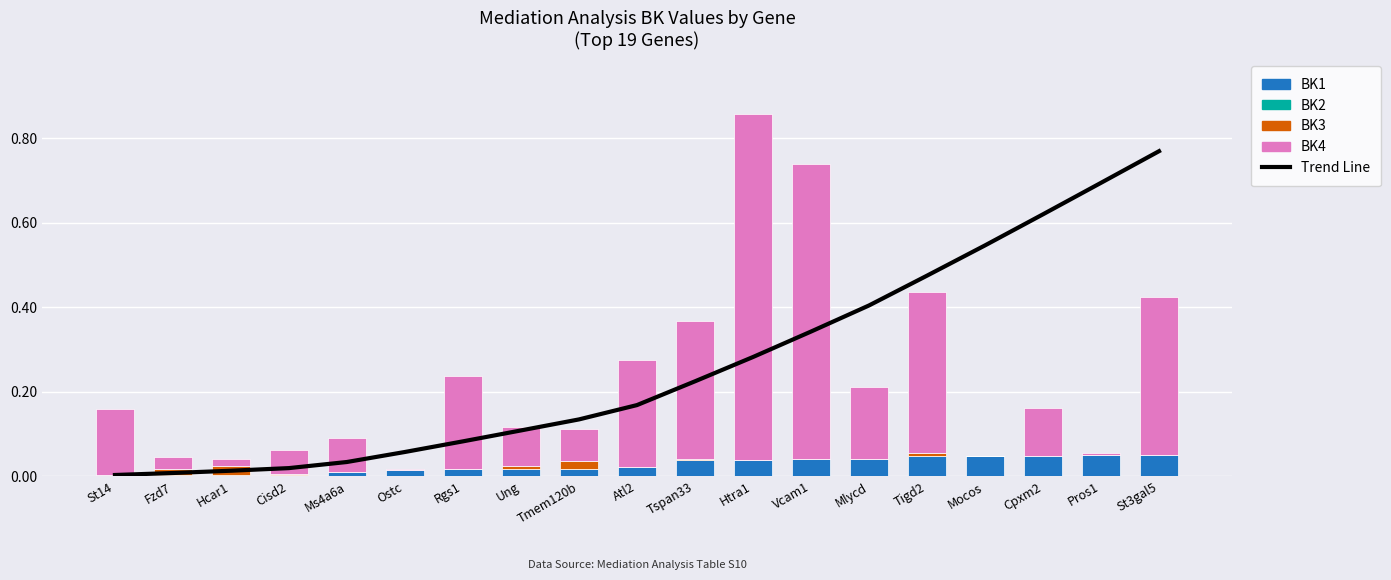

Between Fzd7 and Tspan33, which series saw the biggest shift?

BK4